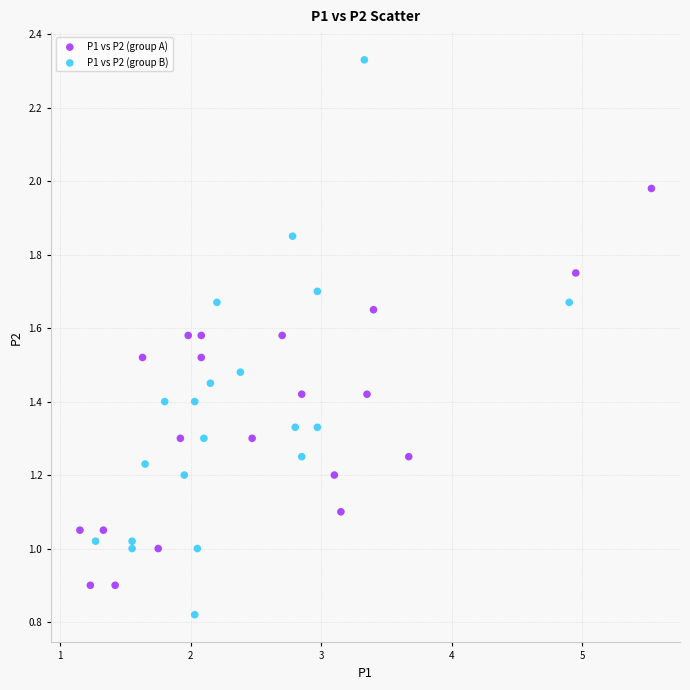

Which series contains the highest Y value?

P1 vs P2 (group B)